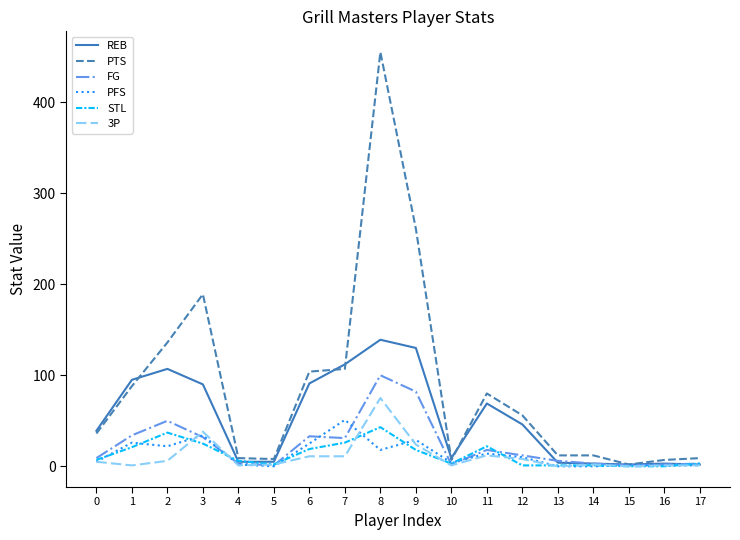

Which series has the largest range (max minus min)?

PTS